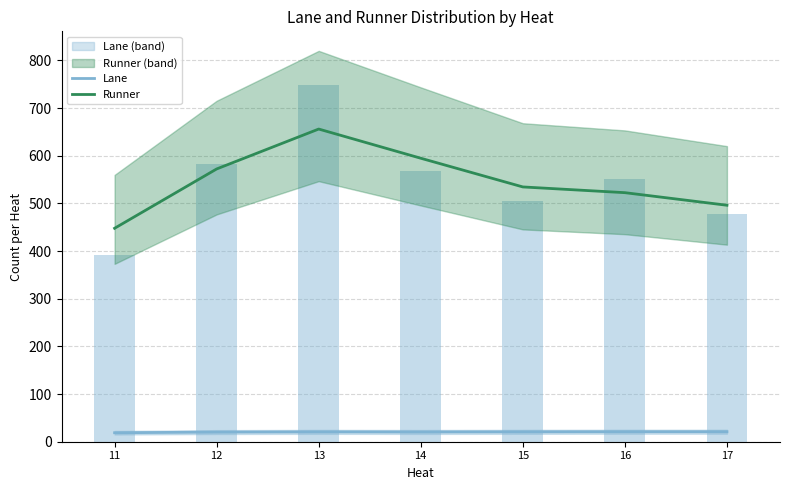

Where is Lane nearest to the value 19?

11